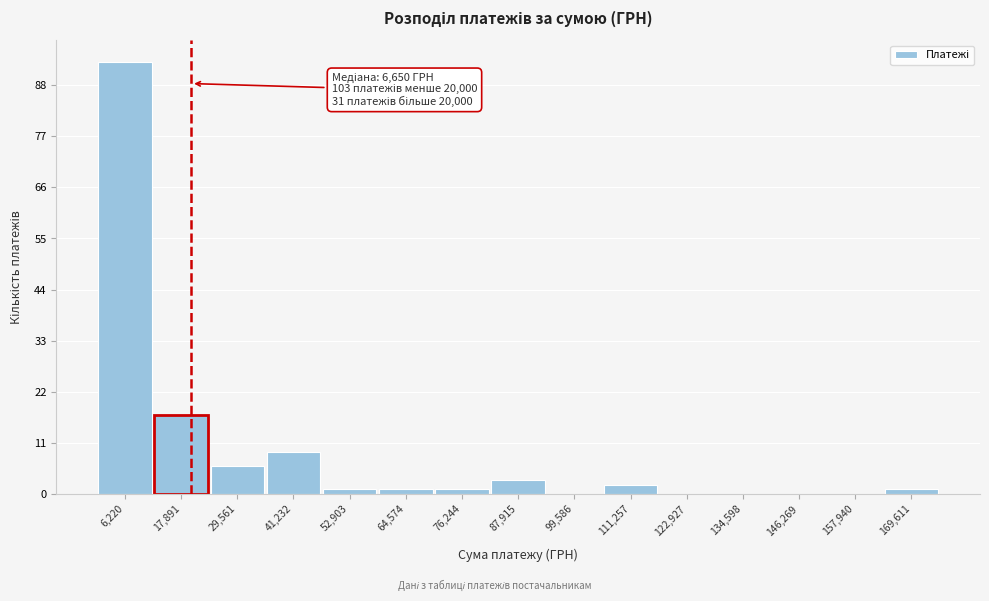

Which range on the x-axis has the tallest bar?

0 to 12000